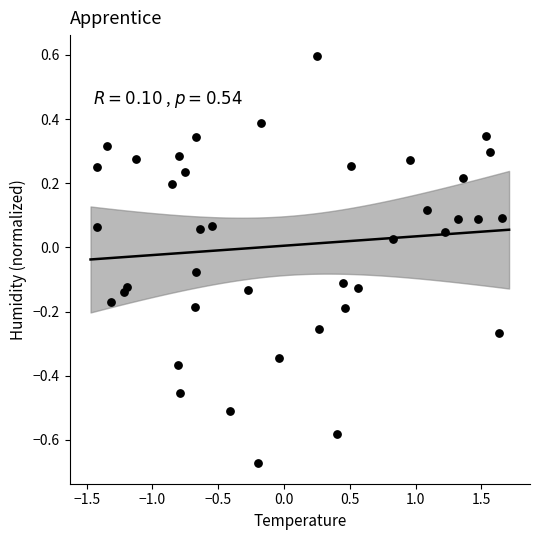

What is the range of Y values (max minus min)?

1.3